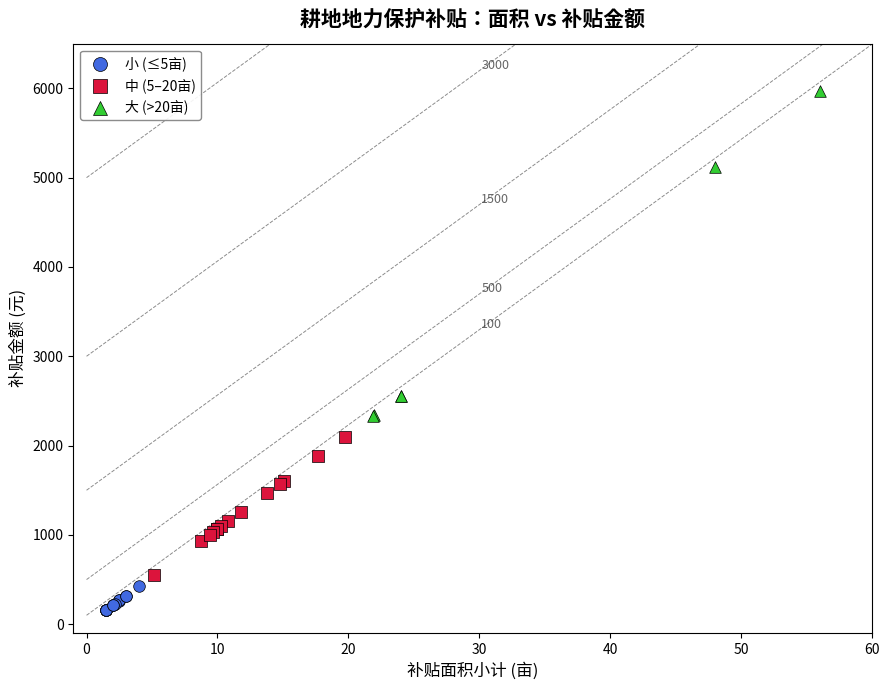

What are all the series names shown in the legend?

小 (≤5亩), 中 (5–20亩), 大 (>20亩)